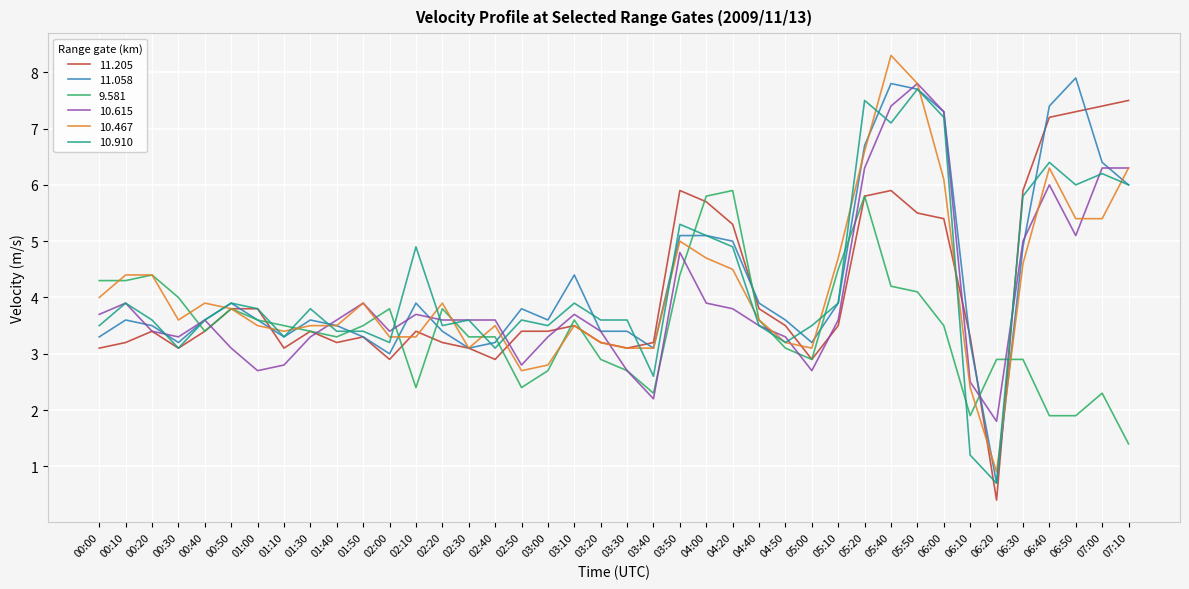

The 9.581 series shows 1.3 at 04:50. True or false?

False